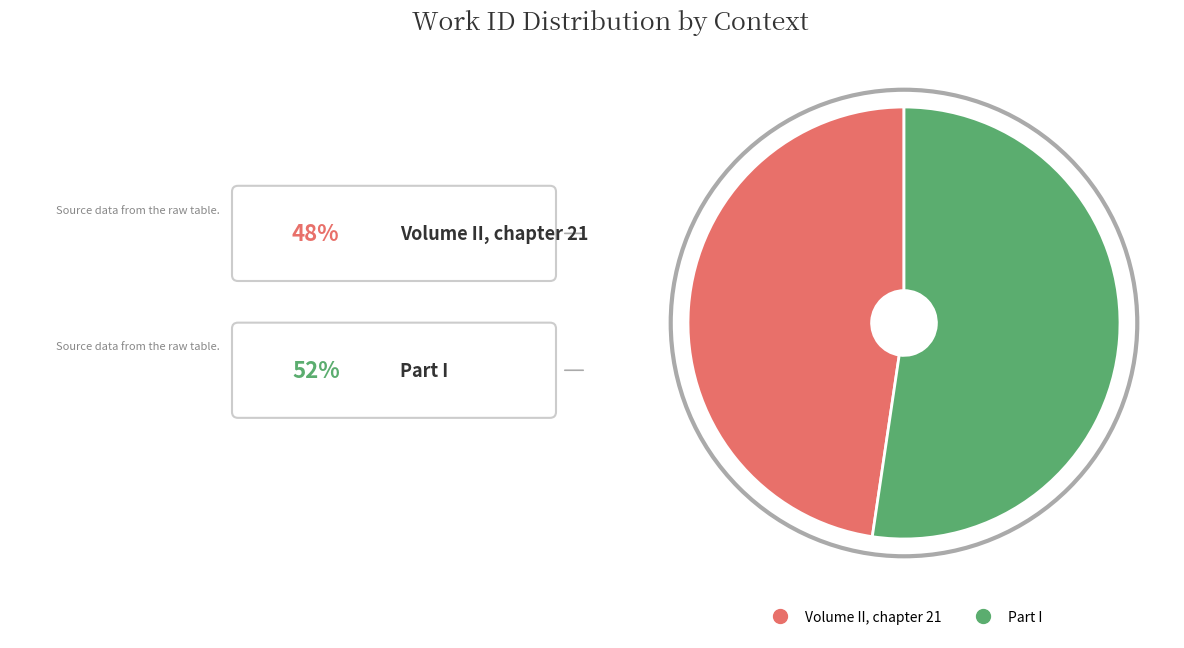

Is it true that Volume II, chapter 21 is 48% of the pie?

True